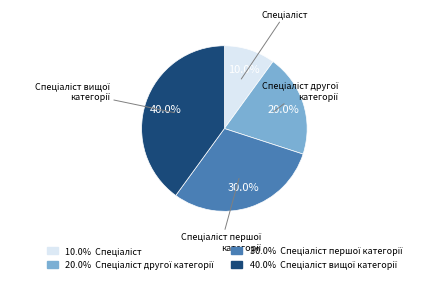

Is there a majority slice in this chart?

No